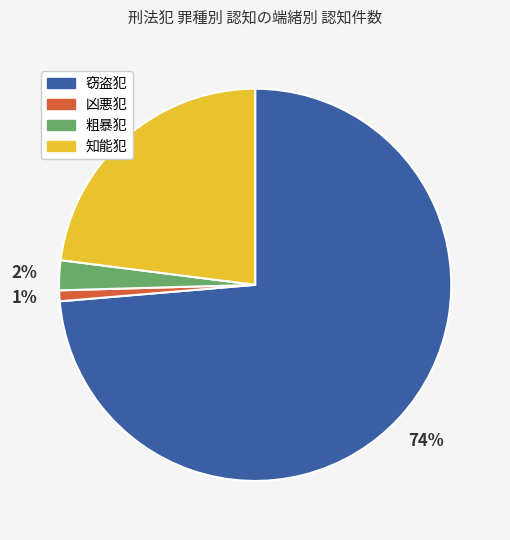

Is there any slice that represents more than half of the pie?

Yes